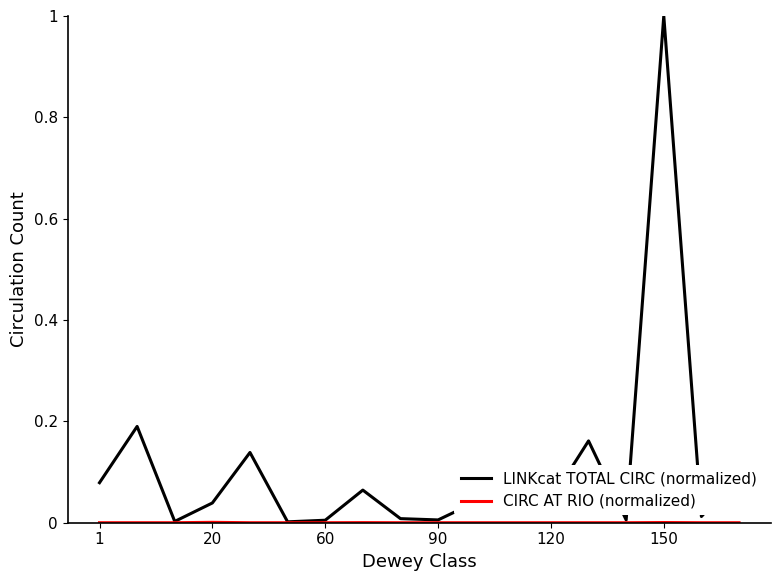

How many interior local peaks does the LINKcat TOTAL CIRC (normalized) series have?

6